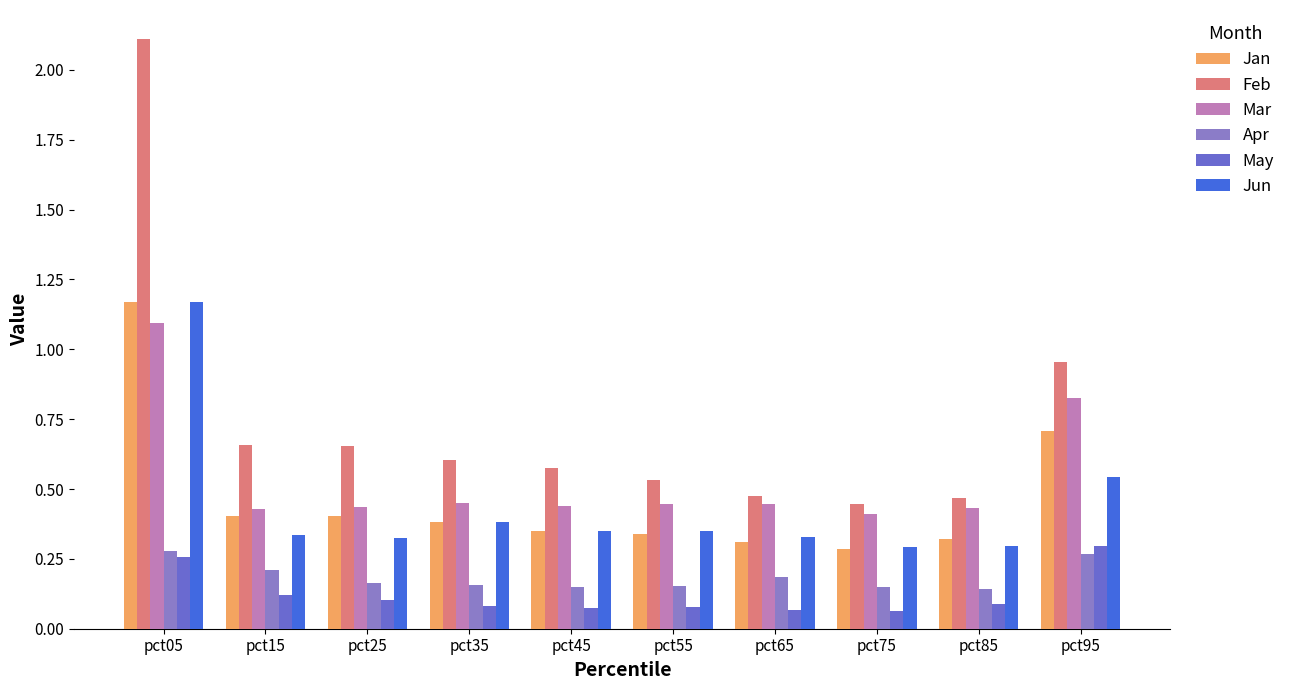

Which series has the widest spread of values?

Feb